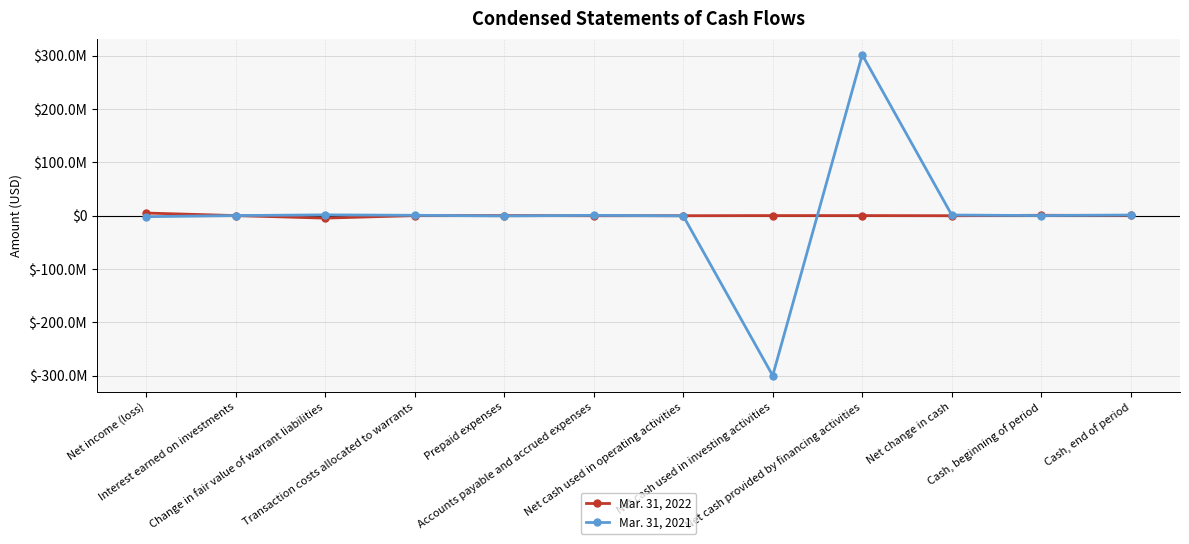

What is the difference between the maximum and minimum values in the Mar. 31, 2022 series?

9528272